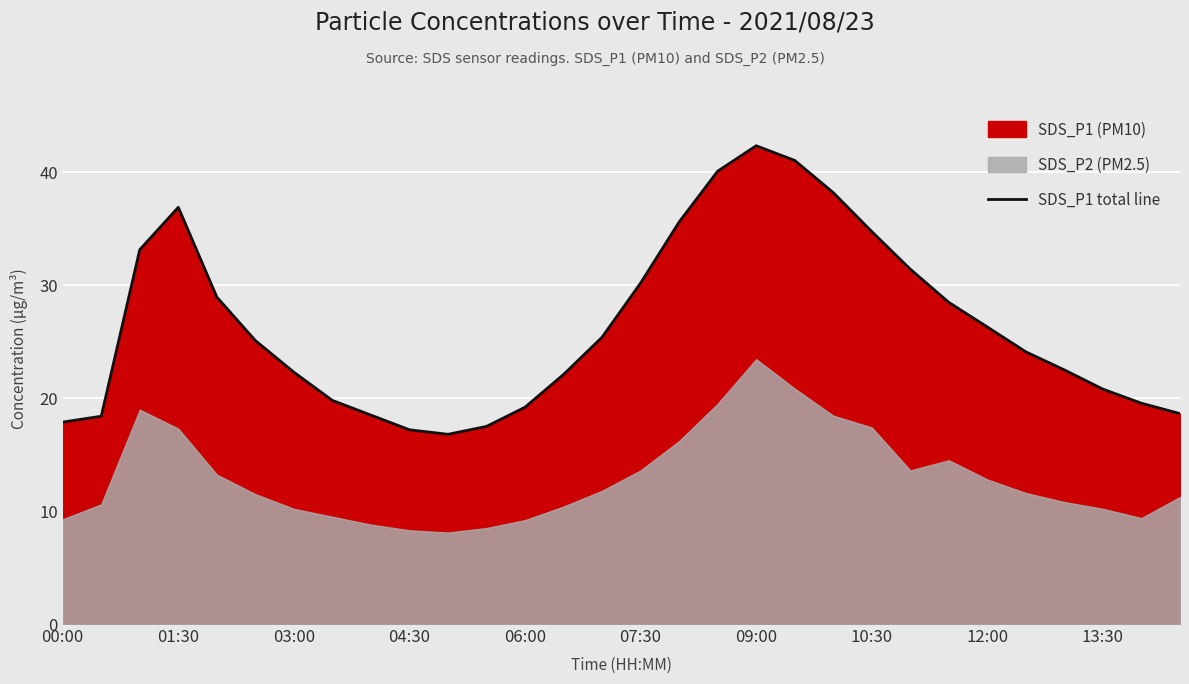

What is the difference between the second highest and second lowest values?

23.8